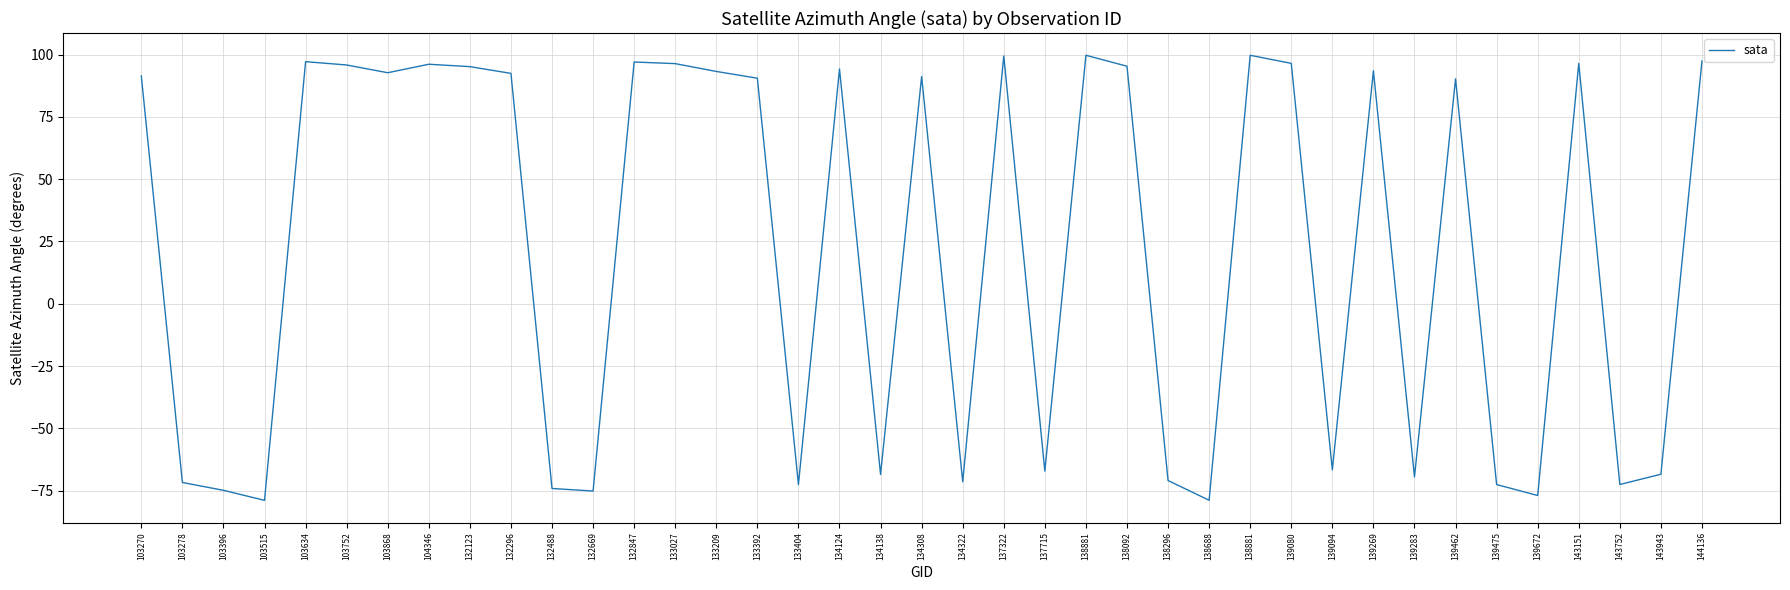

At which category does the data reach its first local valley?

103515